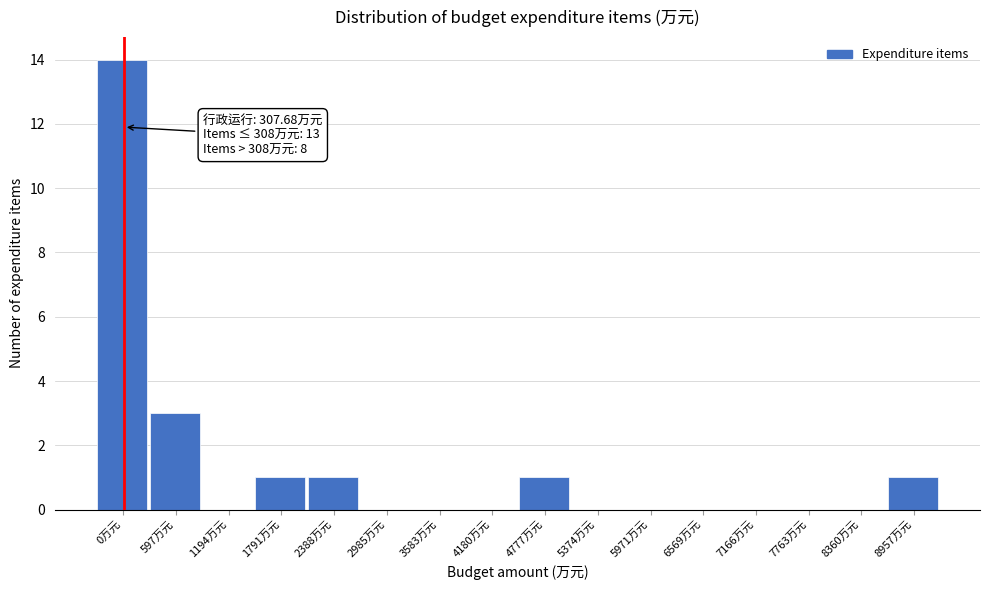

Reading right to left, extract all data points from this chart.

8957万元=1	8360万元=0	7763万元=0	7166万元=0	6569万元=0	5971万元=0	5374万元=0	4777万元=1	4180万元=0	3583万元=0	2985万元=0	2388万元=1	1791万元=1	1194万元=0	597万元=3	0万元=14